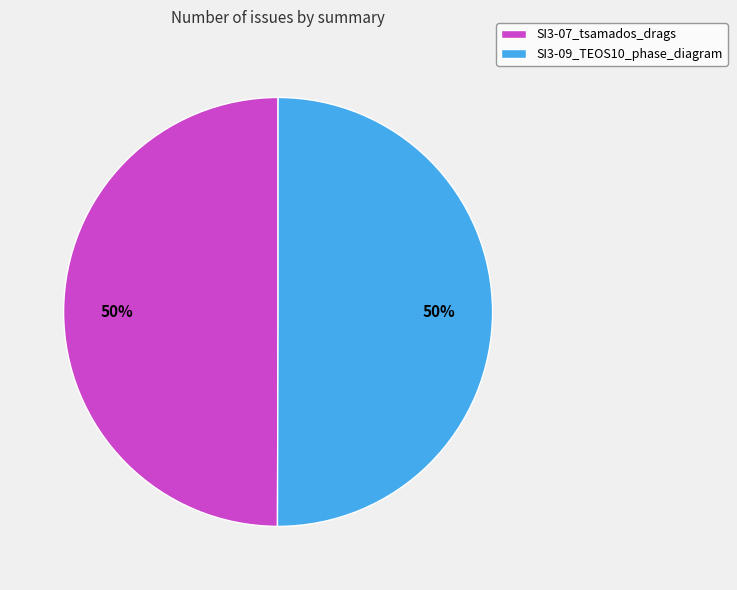

To the nearest percent, what is the combined percentage of SI3-09_TEOS10_phase_diagram and SI3-07_tsamados_drags?

100%